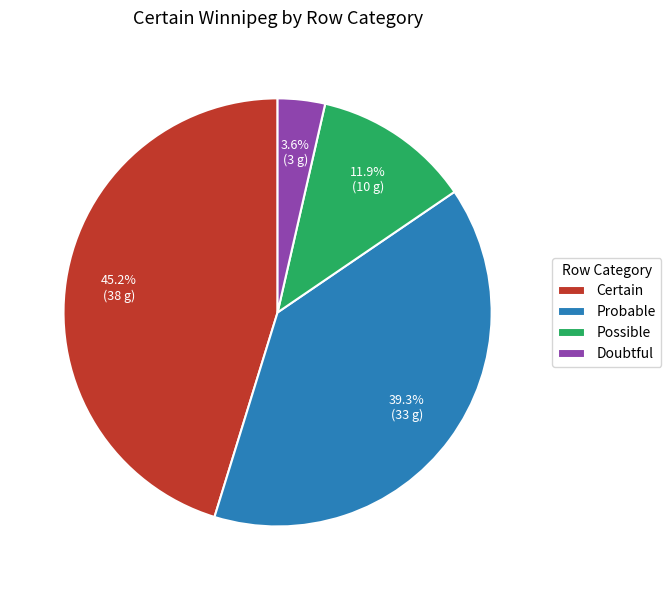

Rank the categories by value from highest to lowest.

Certain, Probable, Possible, Doubtful